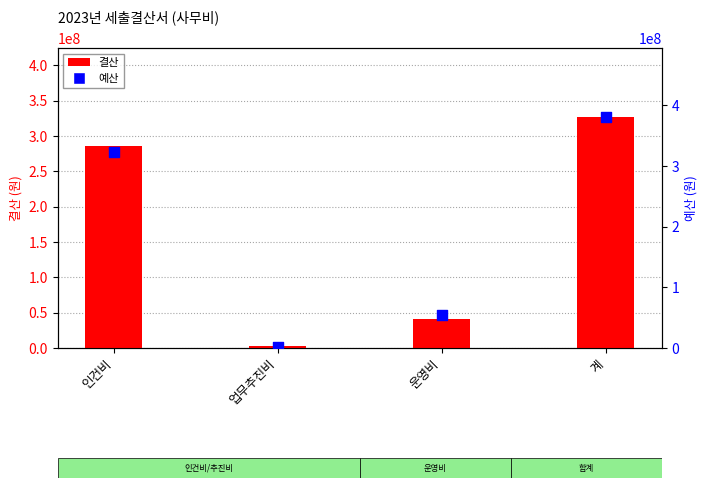

Which series reaches the maximum Y coordinate?

예산